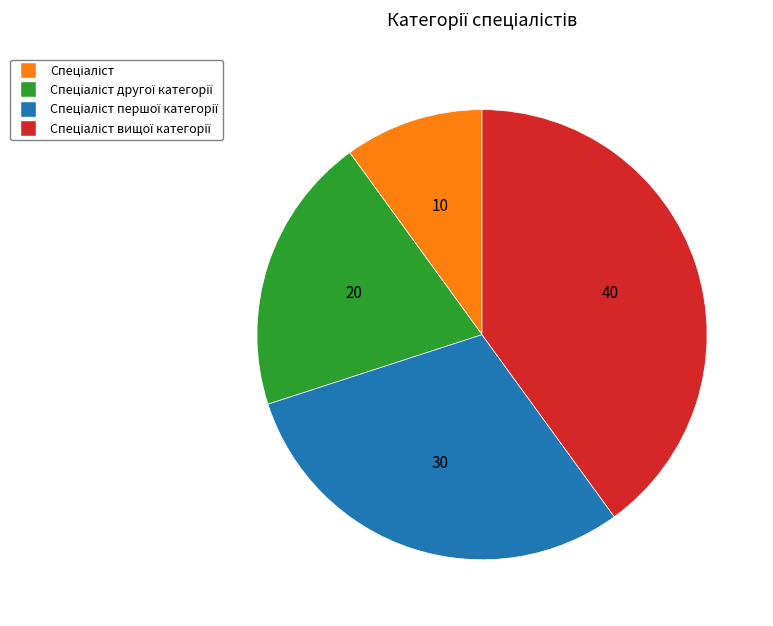

Is there any slice that represents more than half of the pie?

No